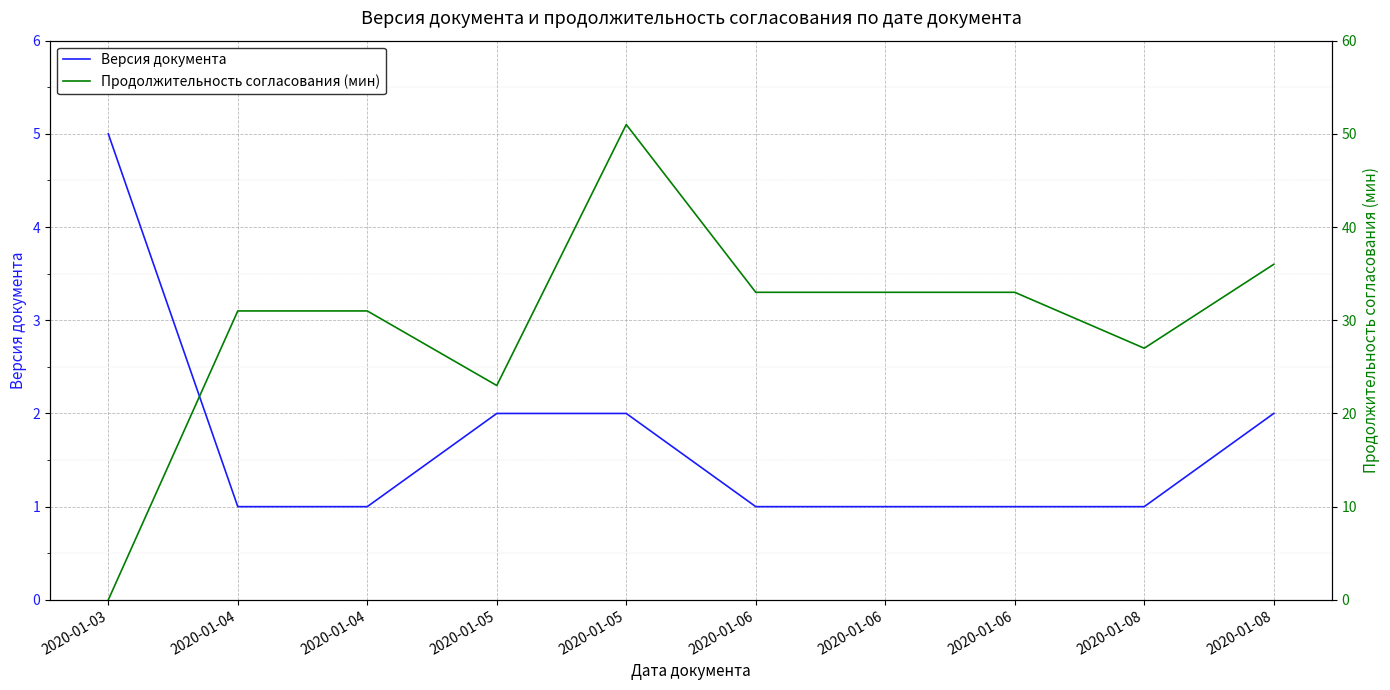

At how many categories does at least one series exceed 17?

9